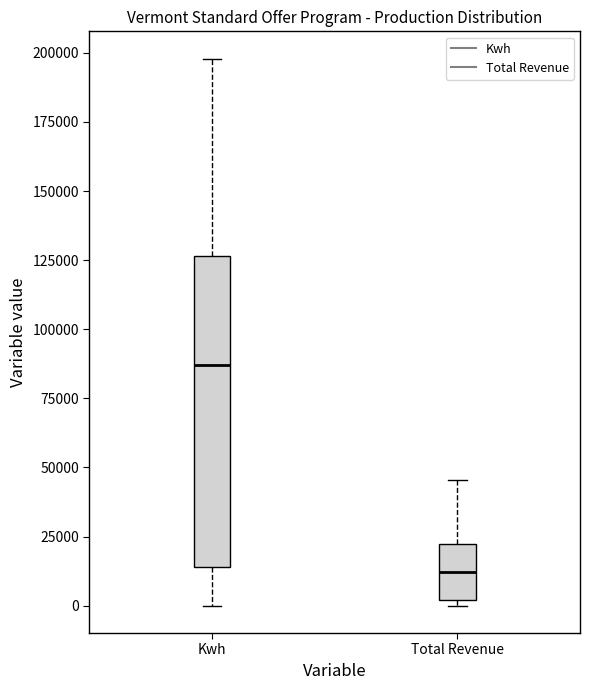

Reading left to right, read every box against the y-axis: the position of its median line, the range the box covers, and the ends of its whiskers. The values are not printed on the chart, so give them approximately, as read against the axis.

Kwh: median 85000, box 15000 to 125000, whiskers 0 to 200000
Total Revenue: median 10000, box 0 to 20000, whiskers 0 (just below the box's lower edge) to 45000